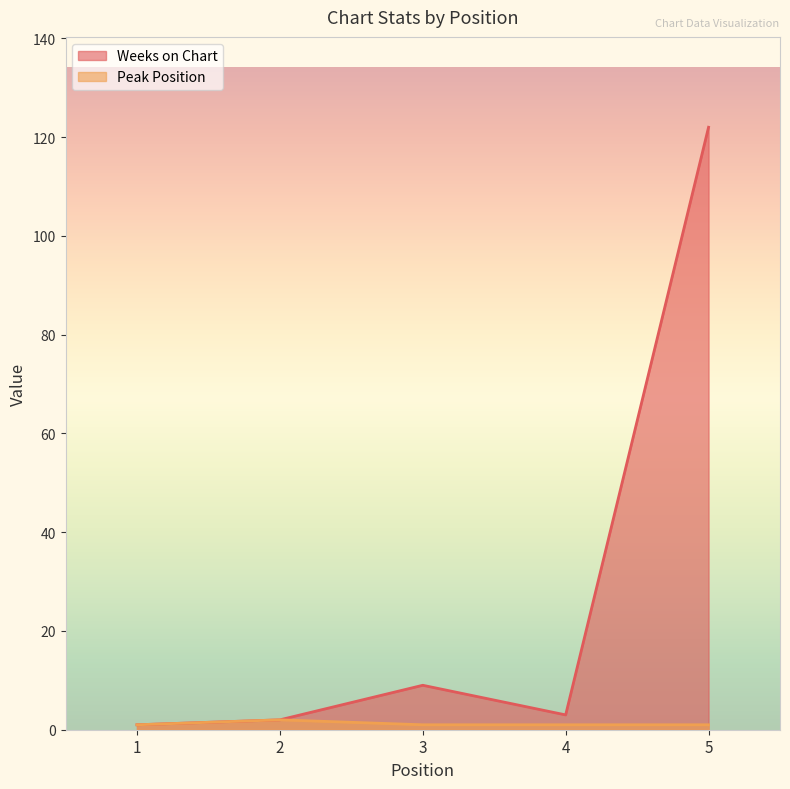

Which category has the highest value in the Peak Position series?

2